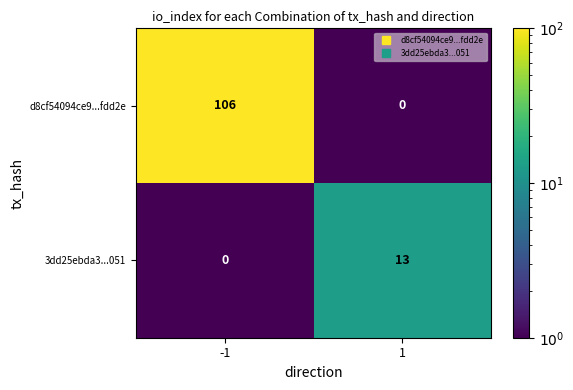

The value of d8cf54094ce9...fdd2e at -1 is 106. True or false?

True